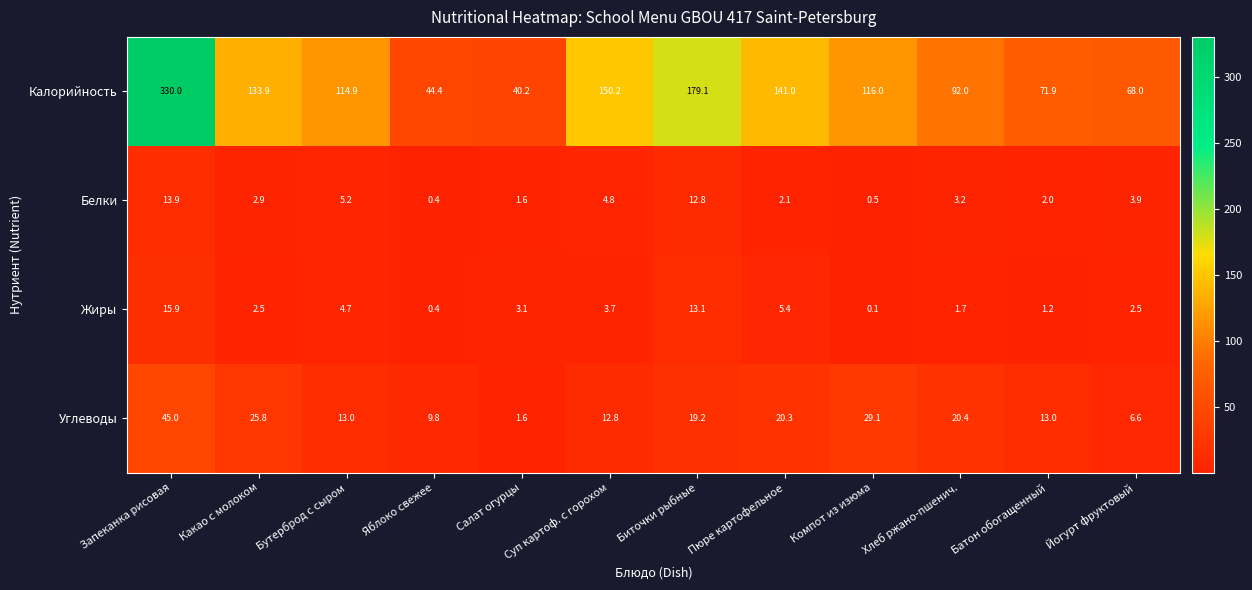

Between Биточки рыбные and Хлеб ржано-пшенич., which series saw the biggest shift?

Калорийность